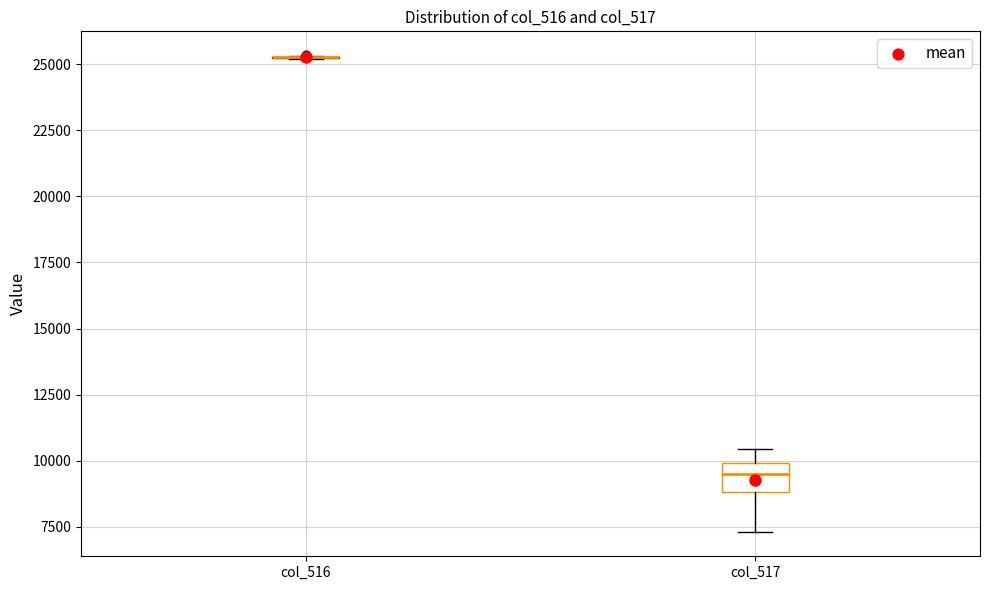

Reading left to right, read every box against the y-axis: the position of its median line, the range the box covers, and the ends of its whiskers. The values are not printed on the chart, so give them approximately, as read against the axis.

col_516: box collapsed to a line at 25500, whiskers 25000 to 25500
col_517: median 9500, box 9000 to 10000, whiskers 7500 to 10500